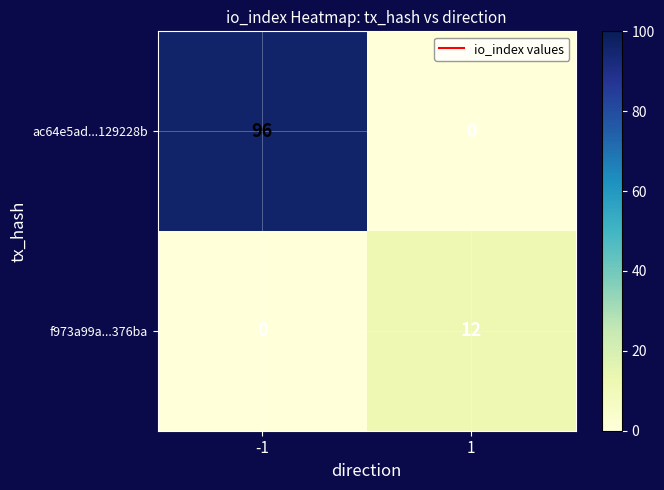

What is the average value of the ac64e5ad...129228b series?

48